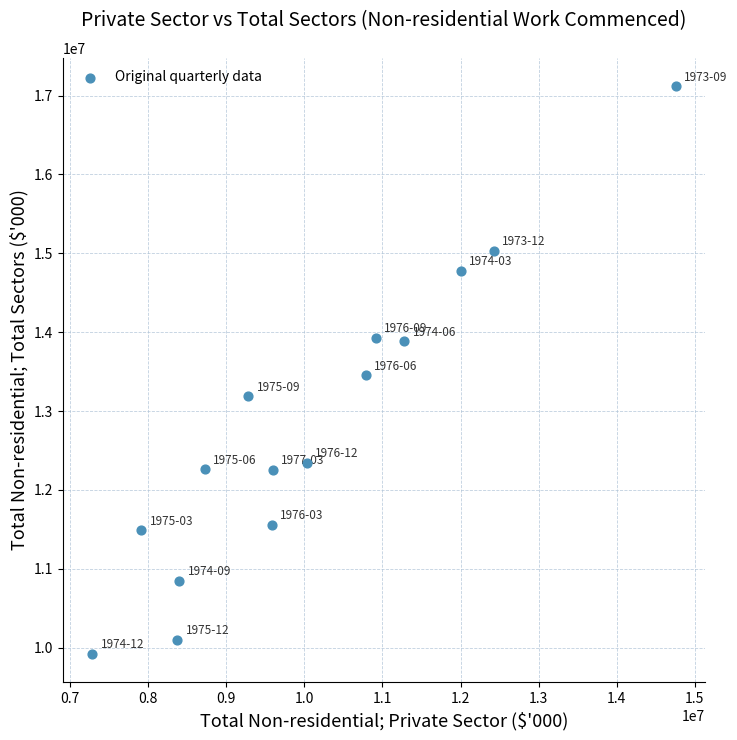

What is the range of Y values (max minus min)?

7198401